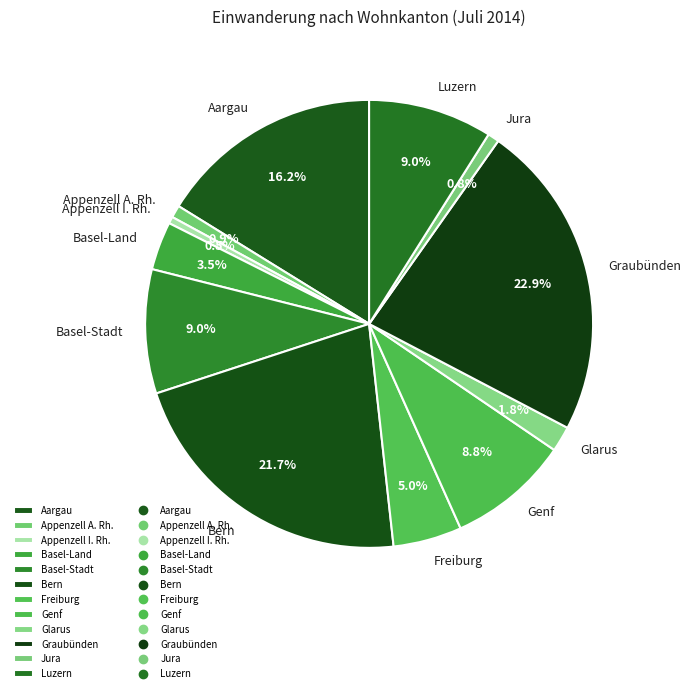

What is the ratio of the value at Graubünden to the value at Appenzell A. Rh.?

25.6